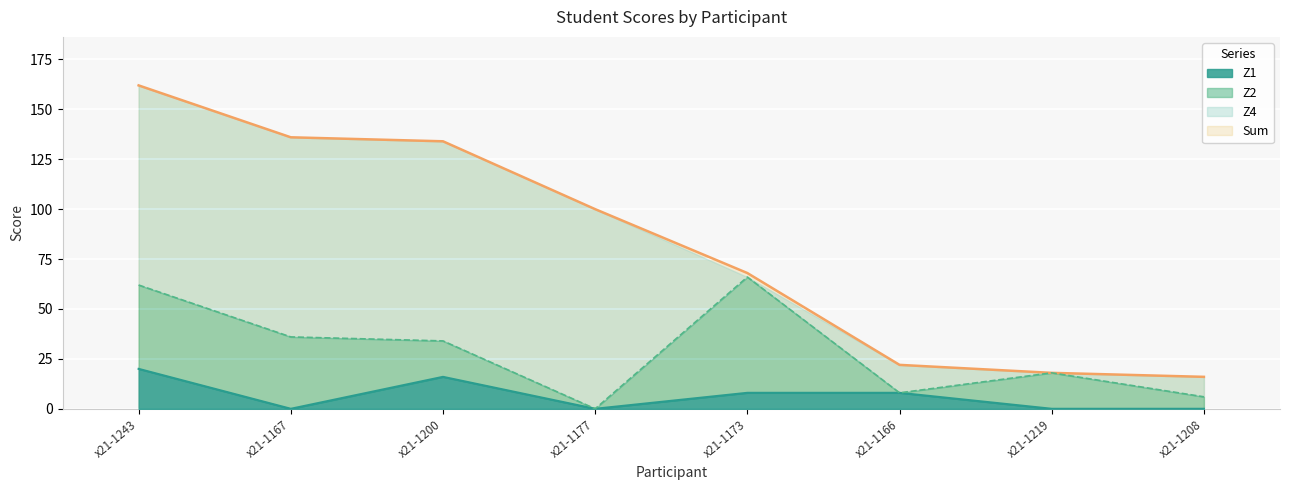

In Z1, how many points are lower than both neighbors (excluding endpoints)?

2